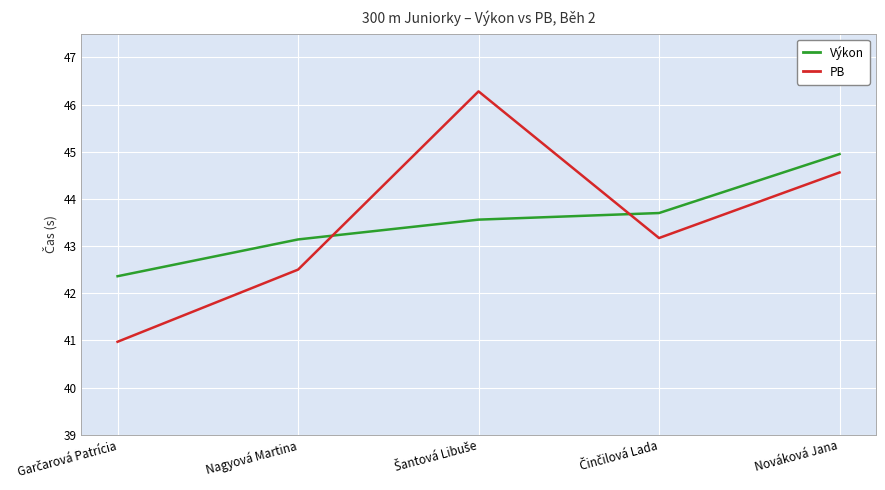

How many lines are shown in the chart?

2